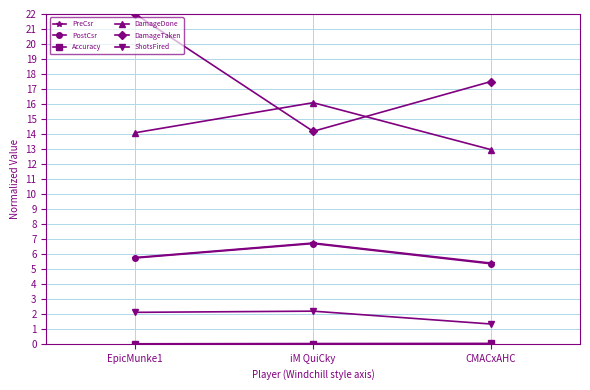

What is the difference between the highest and lowest values at EpicMunke1?

22.0